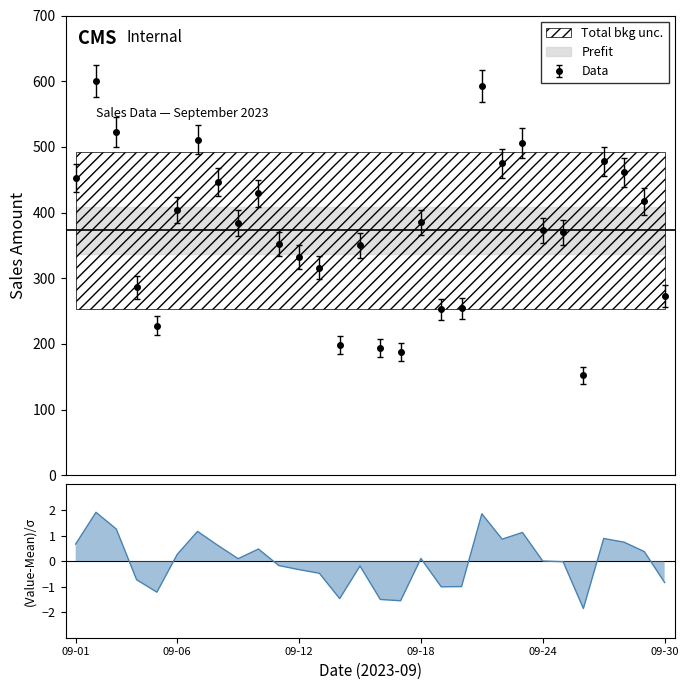

The value at 2023-09-25 is 370. True or false?

True